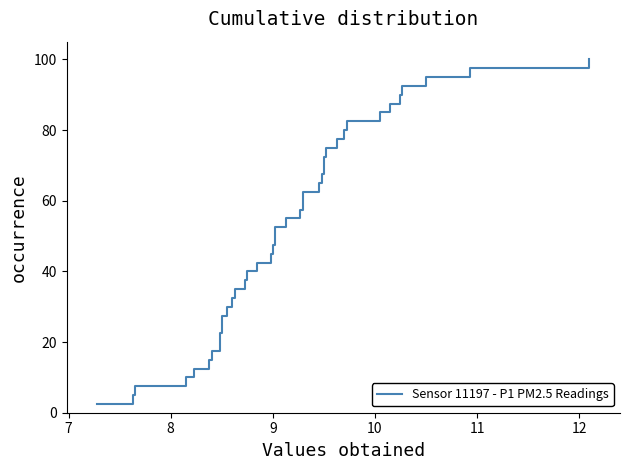

What is the difference between the maximum and minimum values?

97.5